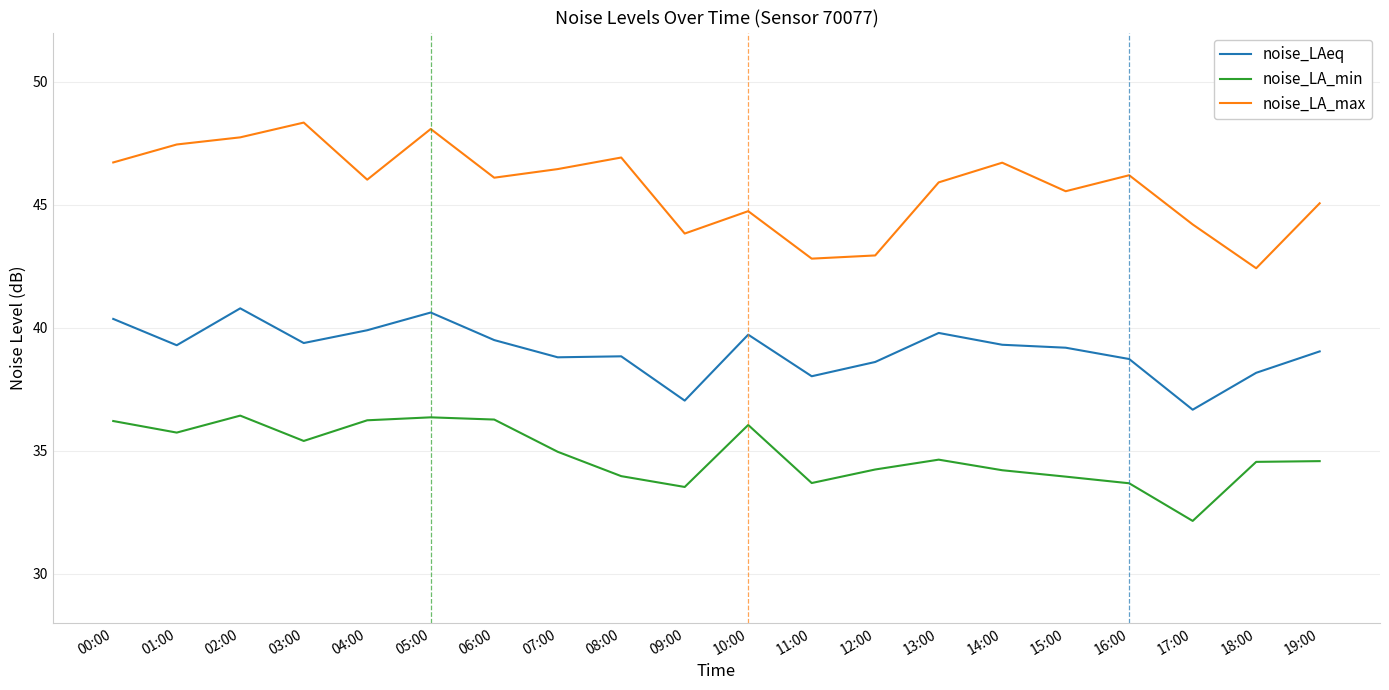

What position from the right is 06:00?

14